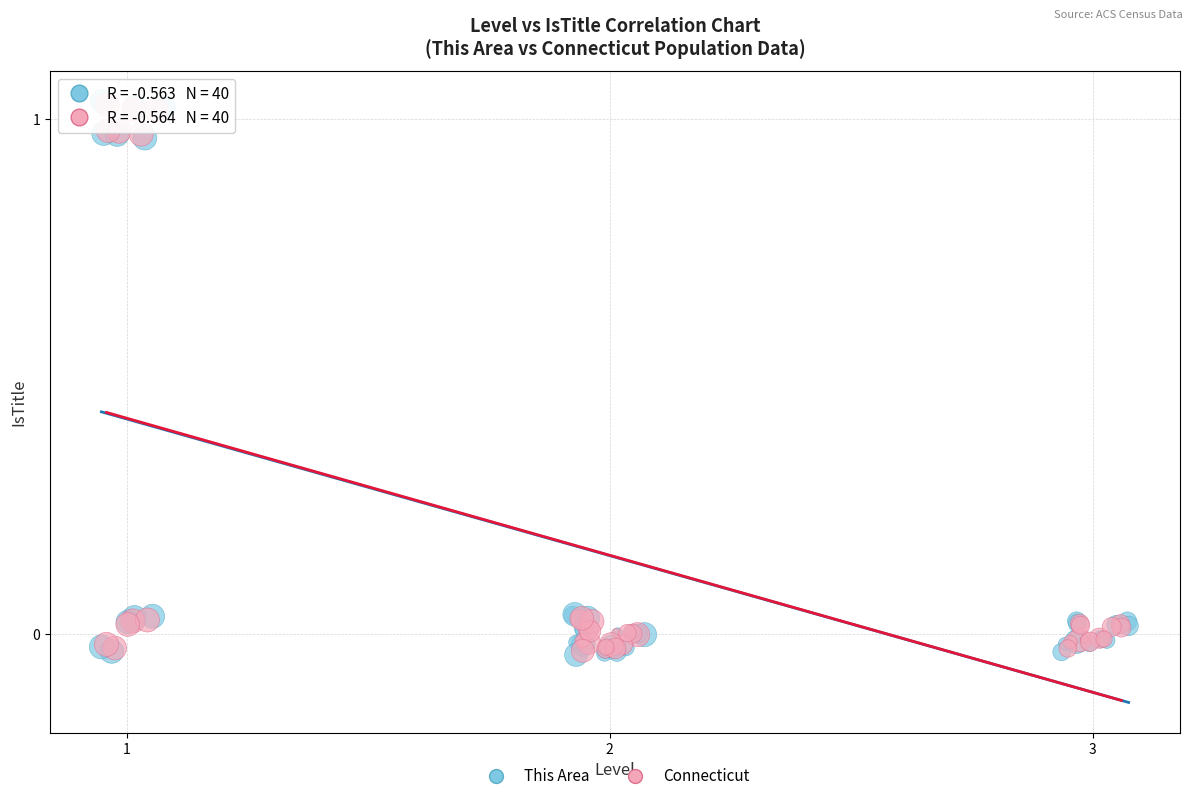

What are all the series names shown in the legend?

This Area, Connecticut